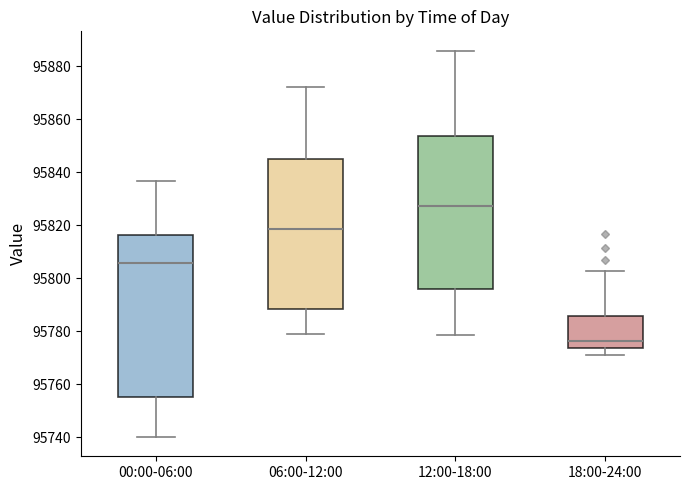

Reading left to right, transcribe this box plot: for each box, give where its median line is, the range the box spans, and where its two whiskers end, as read against the y-axis. The values are not printed on the chart, so give them approximately, as read against the axis.

00:00-06:00: median 95806, box 95756 to 95816, whiskers 95740 to 95836
06:00-12:00: median 95818, box 95788 to 95844, whiskers 95778 to 95872
12:00-18:00: median 95828, box 95796 to 95854, whiskers 95778 to 95886
18:00-24:00: median 95776, box 95774 to 95786, whiskers 95770 to 95802